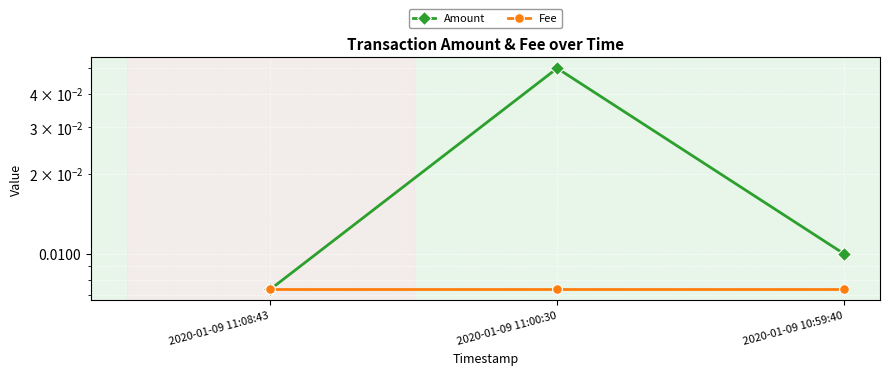

Which series has the largest total across all categories?

Amount